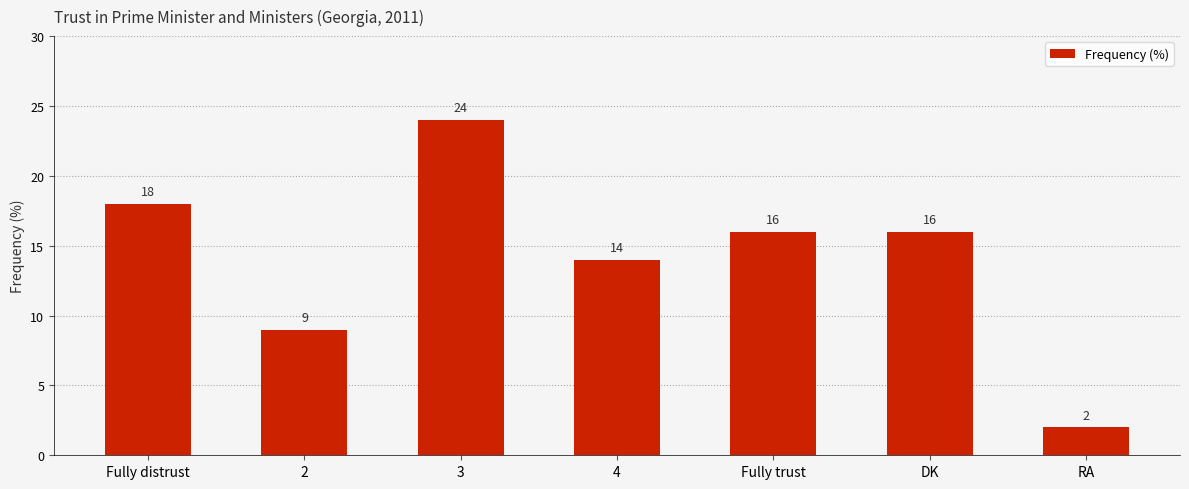

Between Fully distrust and 2, which is larger?

Fully distrust